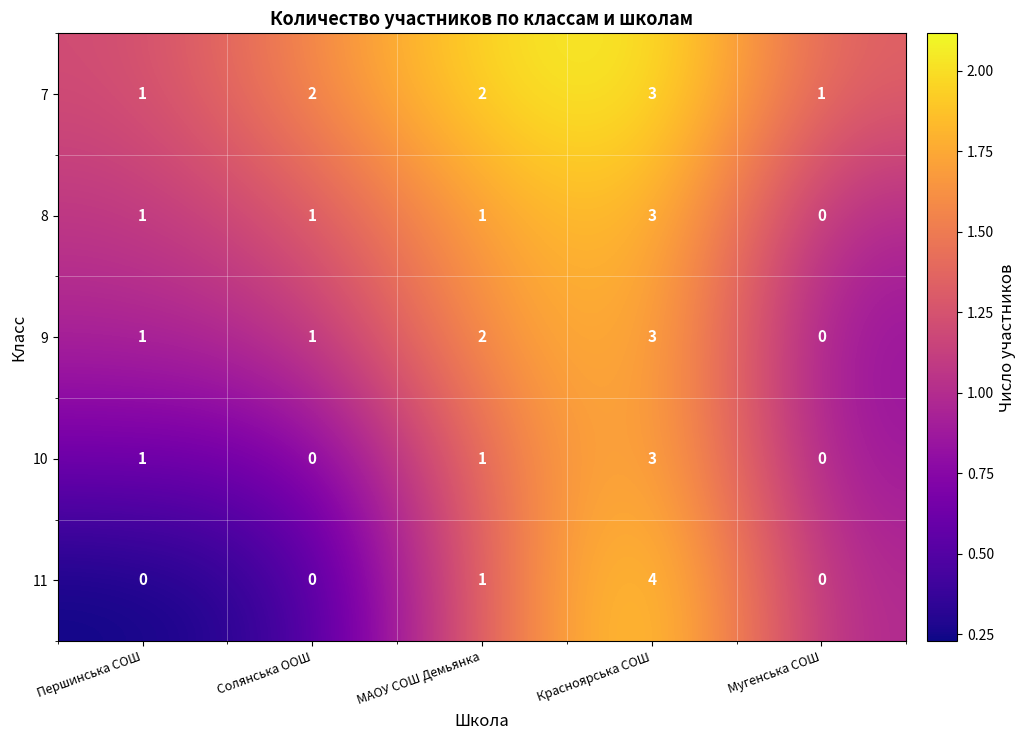

The value of 9 at Солянська ООШ is 1. True or false?

True